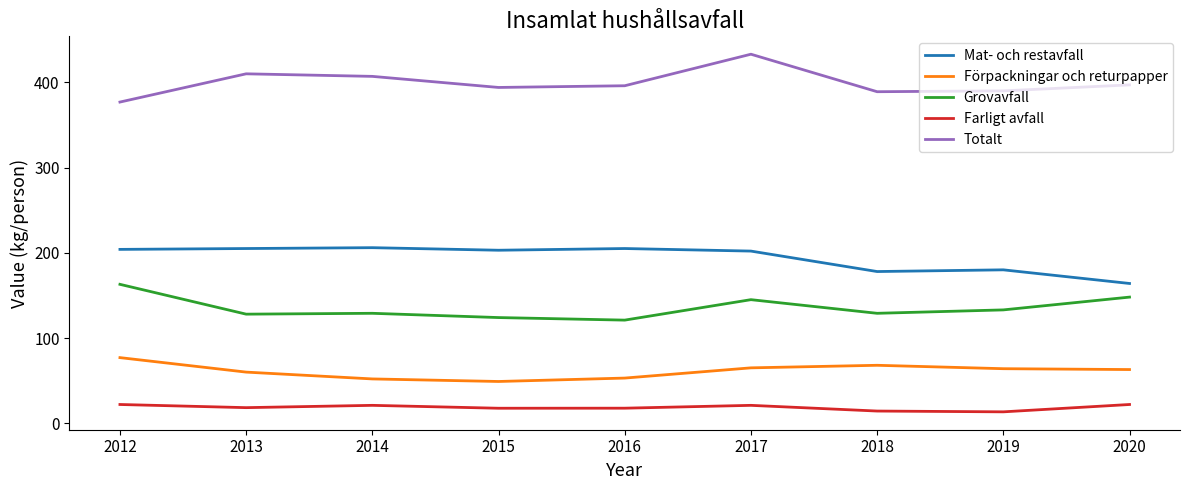

List the series in order of their peak value, lowest first.

Farligt avfall, Förpackningar och returpapper, Grovavfall, Mat- och restavfall, Totalt